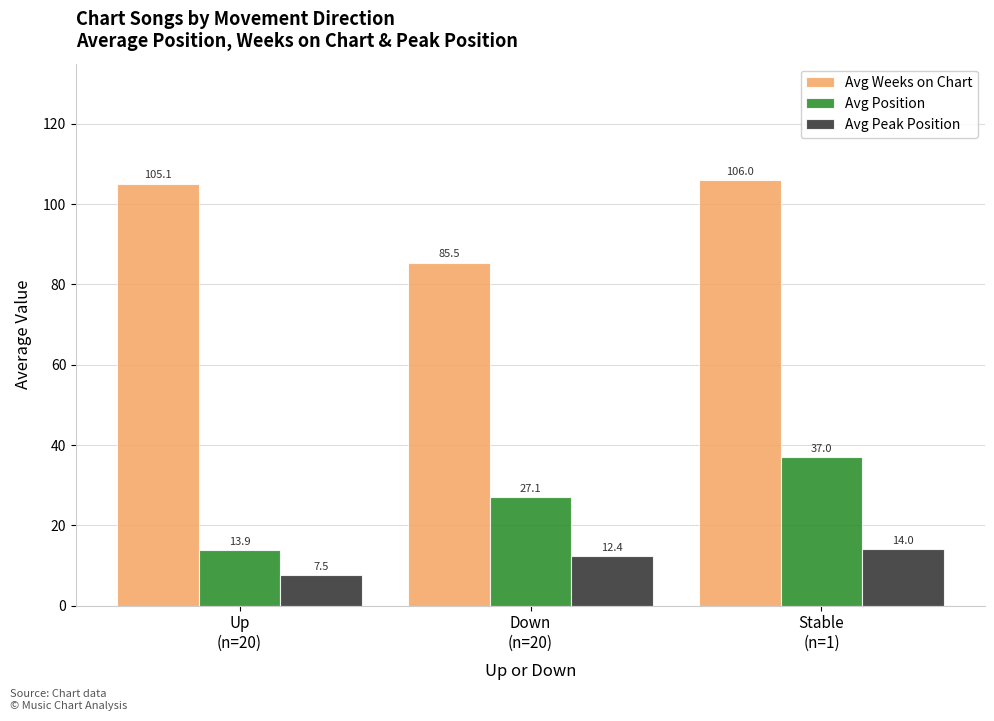

What is the total value across all series at Stable
(n=1)?

157.0